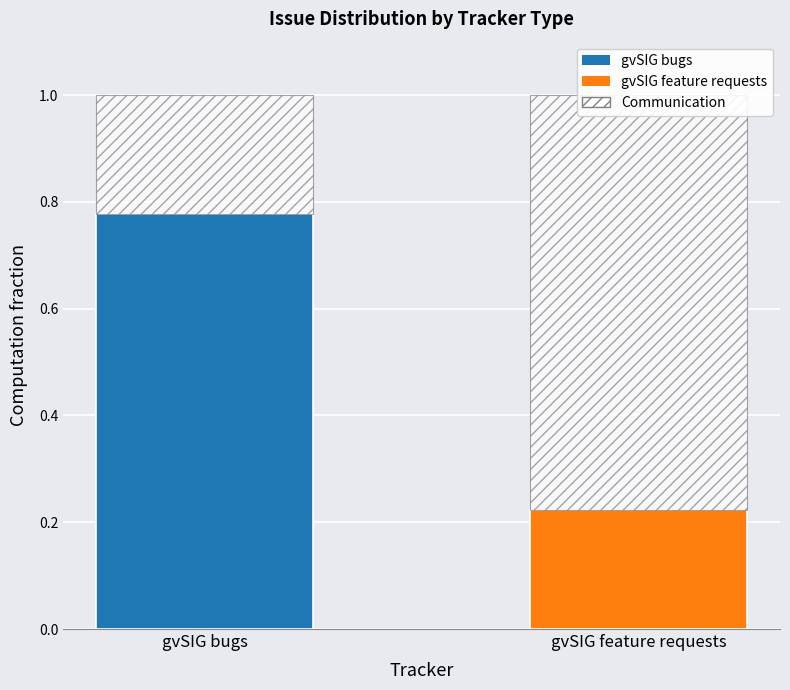

What is the difference between the values at gvSIG bugs and gvSIG feature requests?

0.6